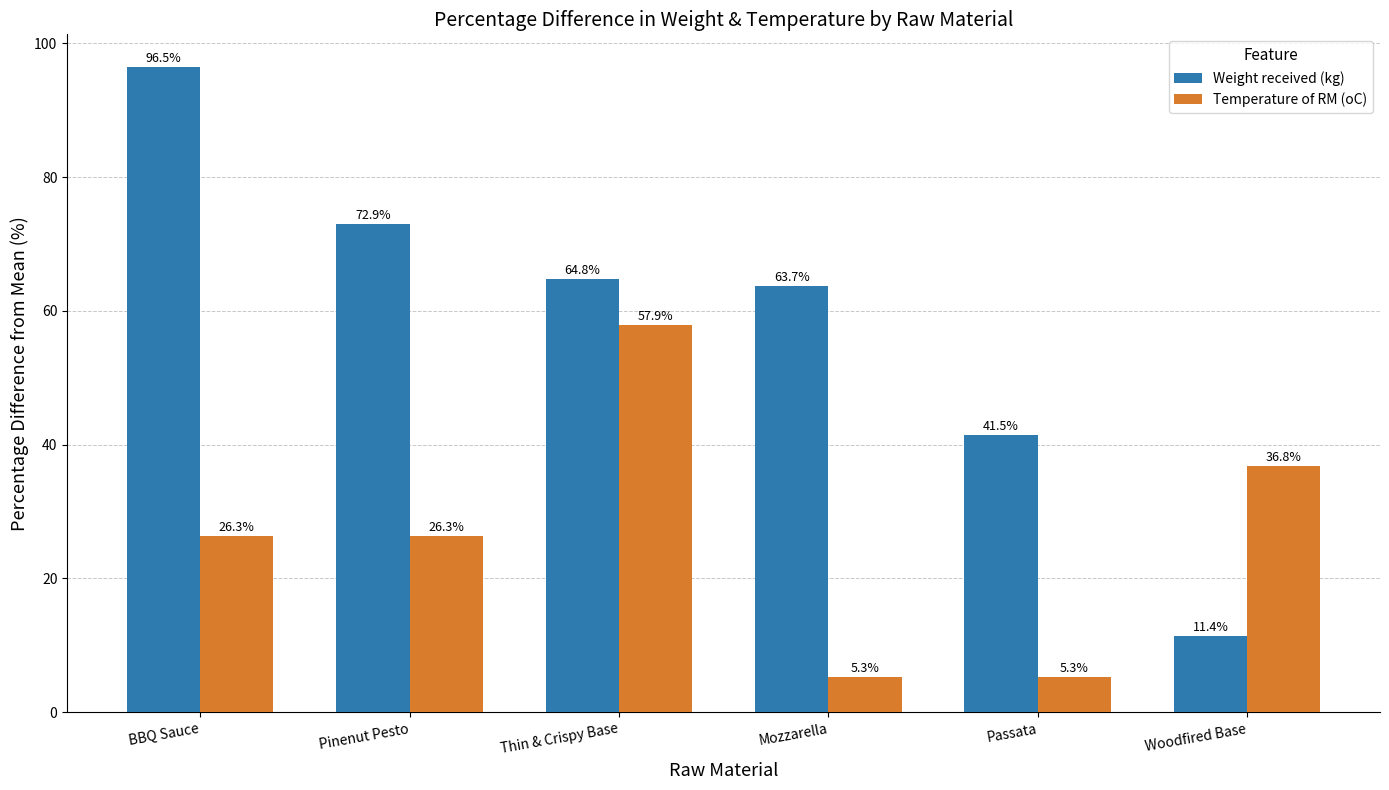

How many data points does each series have?

6